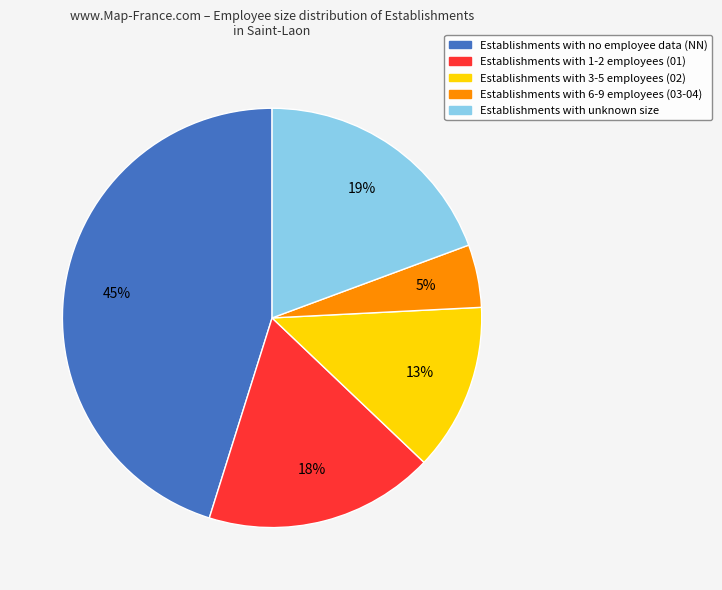

To the nearest percent, what is the difference between the largest and smallest slice percentages?

40%